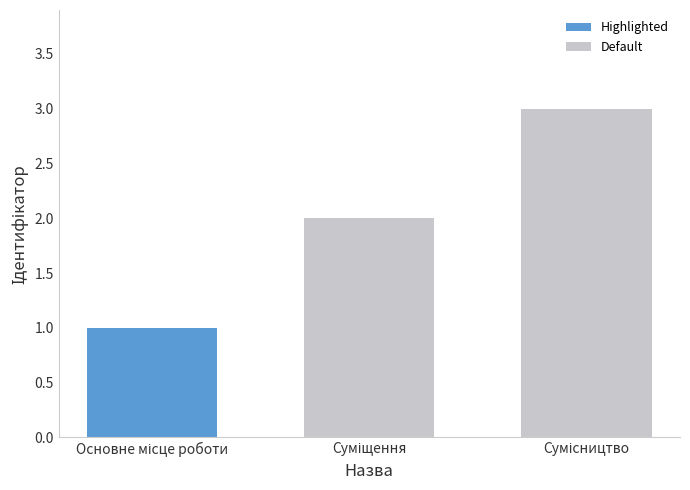

What is the sum of all Default values?

5